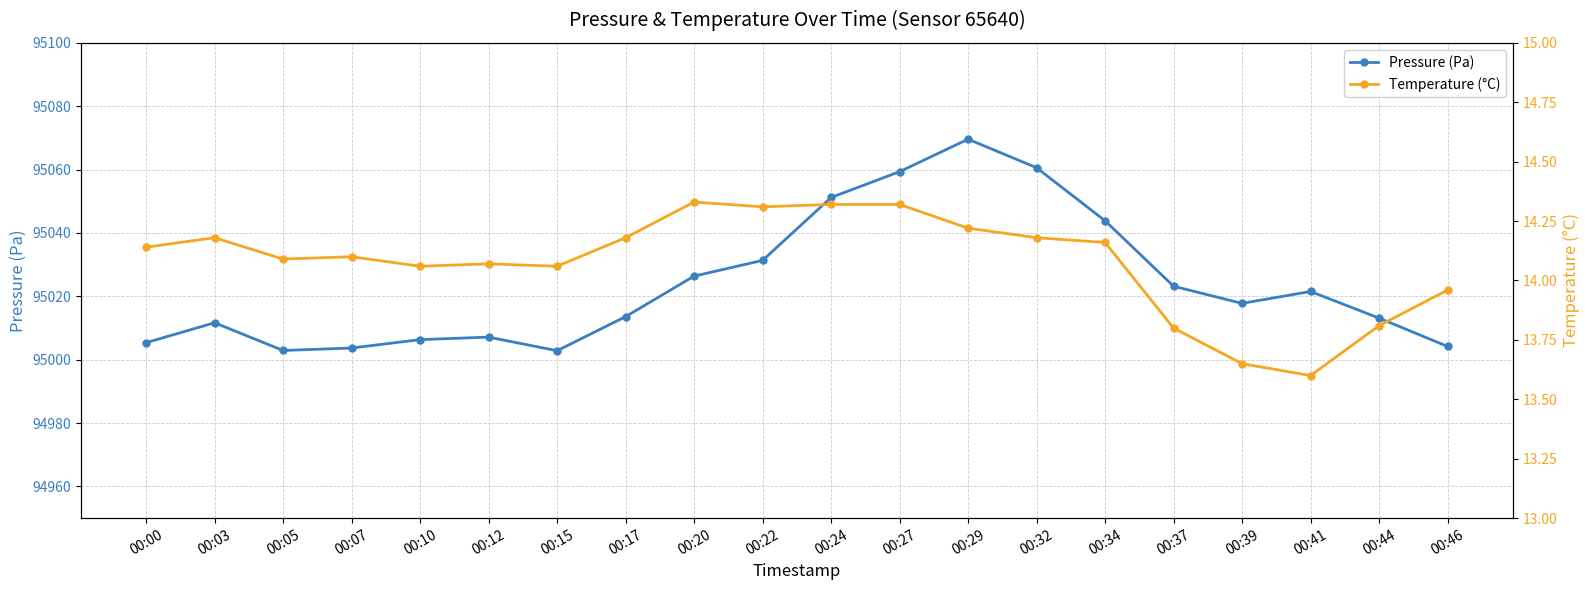

Rank the series by their maximum value, from highest to lowest.

Pressure (Pa), Temperature (°C)